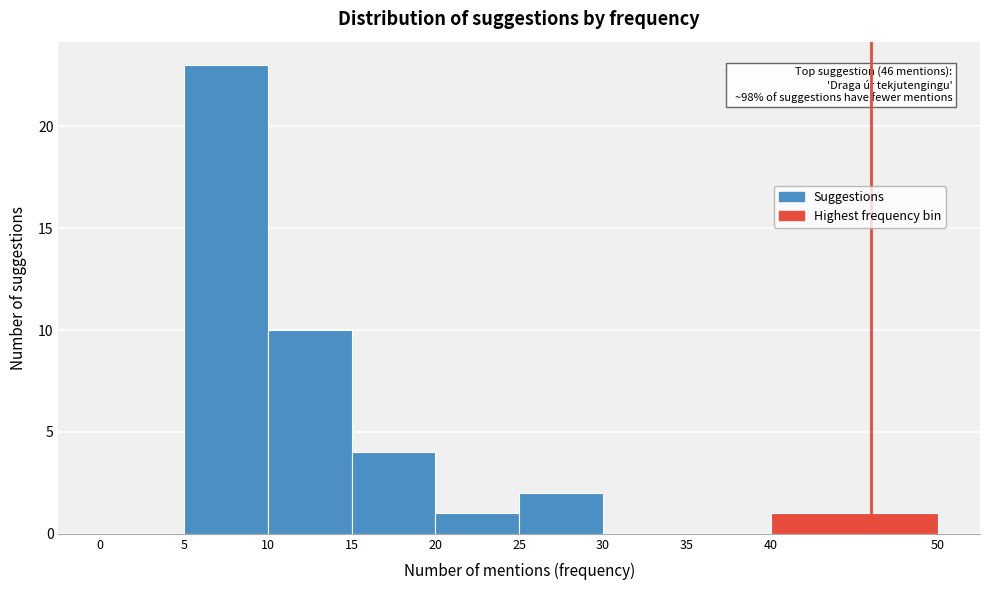

Which range on the x-axis has the tallest bar?

5 to 10